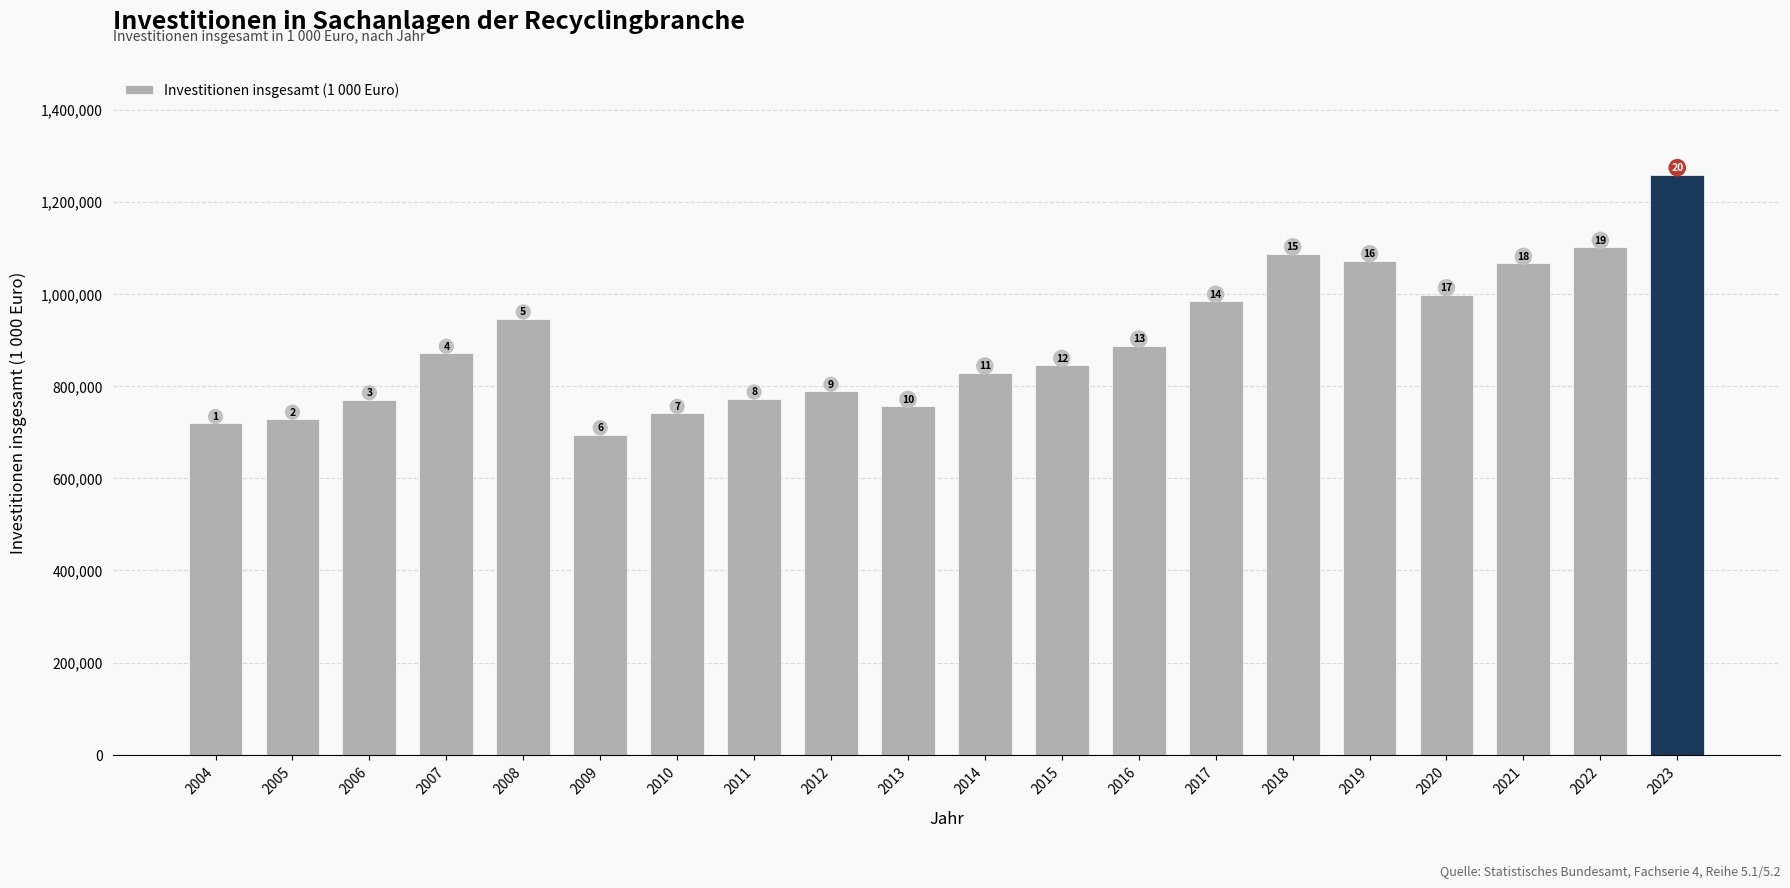

Which label corresponds to the largest value in the chart?

2023